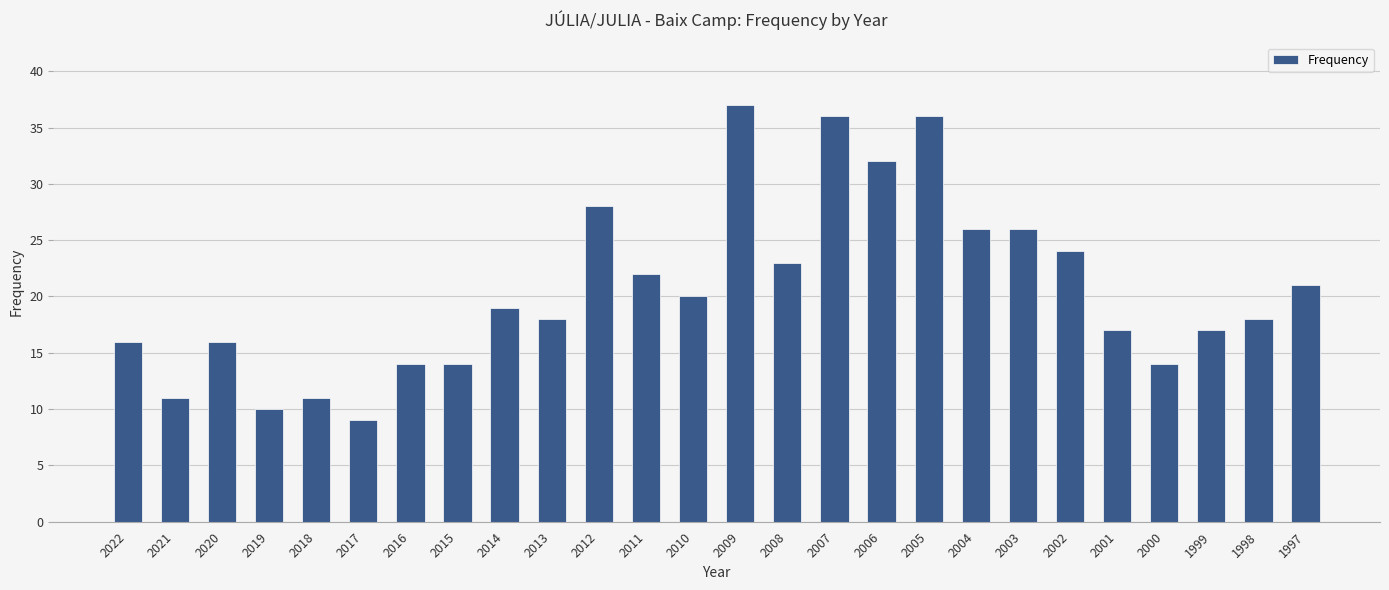

The chart shows a value of 32 at 2006. True or false?

True